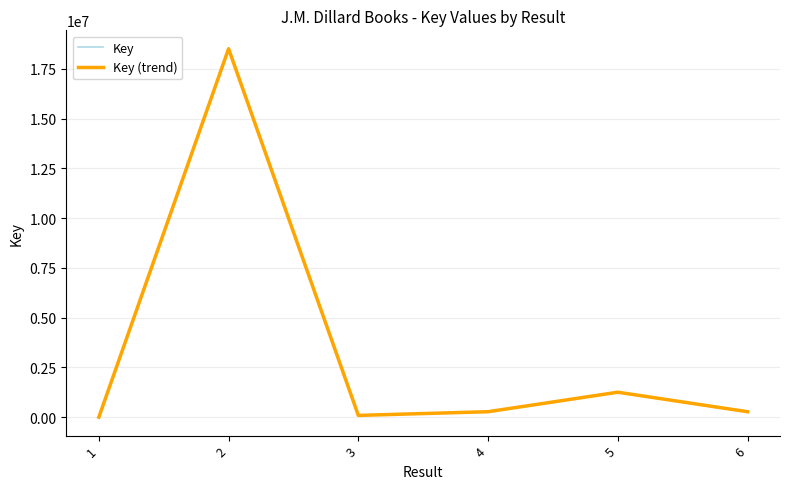

Reading left to right, what are all the values shown in this chart?

Key: 1=1127	2=18516516	3=89214	4=275097	5=1254855	6=273930
Key (trend): 1=1127	2=18516516	3=89214	4=275097	5=1254855	6=273930